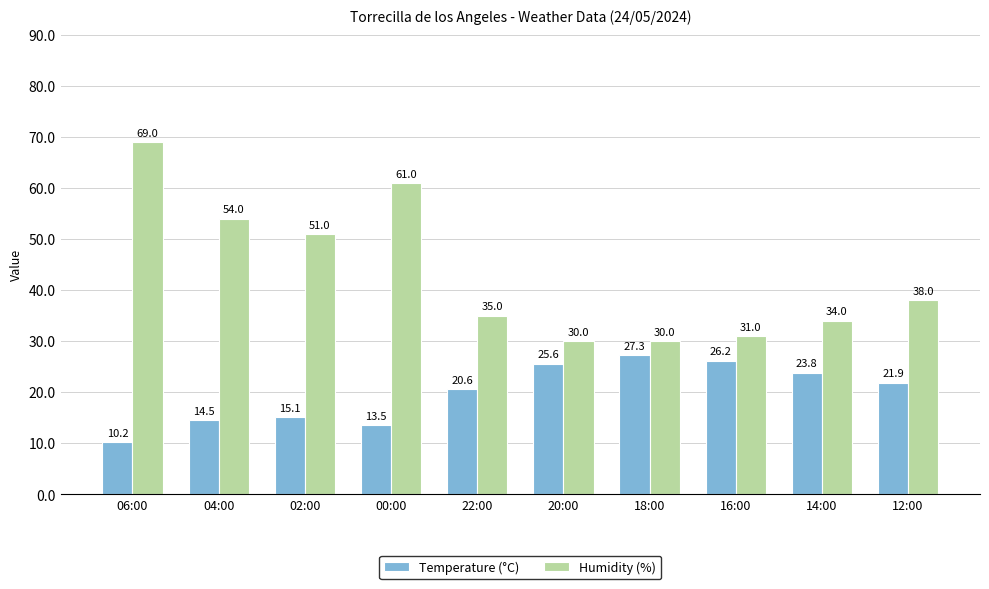

Reading left to right, transcribe all the data shown in this chart.

Temperature (°C): 06:00=10.2	04:00=14.5	02:00=15.1	00:00=13.5	22:00=20.6	20:00=25.6	18:00=27.3	16:00=26.2	14:00=23.8	12:00=21.9
Humidity (%): 06:00=69.0	04:00=54.0	02:00=51.0	00:00=61.0	22:00=35.0	20:00=30.0	18:00=30.0	16:00=31.0	14:00=34.0	12:00=38.0